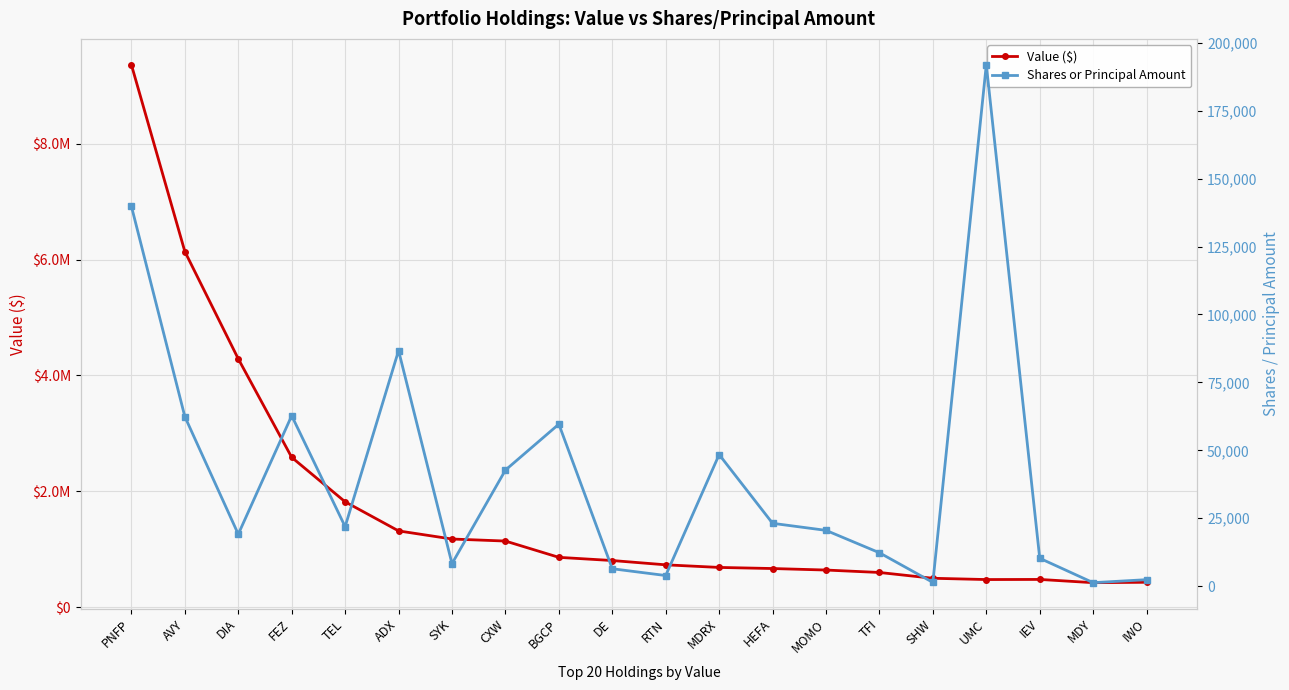

Which series has the largest total across all categories?

Value ($)